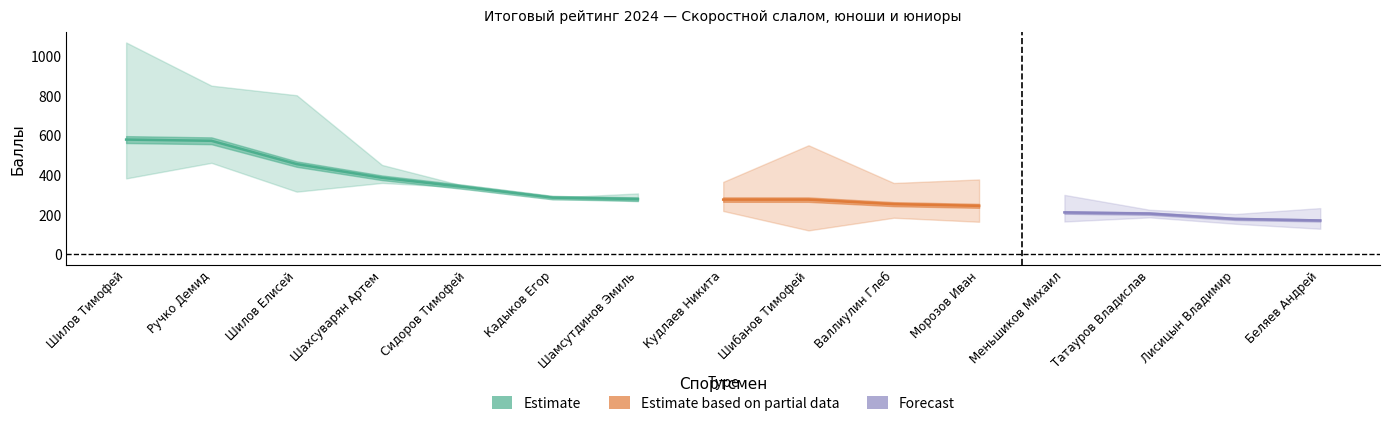

Reading left to right, extract all data points from this chart.

Полная сумма баллов за год: Шилов Тимофей=1069.9	Ручко Демид=851.9	Шилов Елисей=803.6	Шахсуварян Артем=451.7	Сидоров Тимофей=341.6	Кадыков Егор=286.9	Шамсутдинов Эмиль=308.0	Кудлаев Никита=349.5	Шибанов Тимофей=517.9	Валлиулин Глеб=334.1	Морозов Иван=358.5	Меньшиков Михаил=286.3	Татауров Владислав=206.4	Лисицын Владимир=179.5	Беляев Андрей=198.3
Сумма 3х высших баллов за год: Шилов Тимофей=579.8	Ручко Демид=573.7	Шилов Елисей=456.0	Шахсуварян Артем=386.9	Сидоров Тимофей=339.0	Кадыков Егор=286.9	Шамсутдинов Эмиль=279.6	Кудлаев Никита=276.9	Шибанов Тимофей=276.7	Валлиулин Глеб=253.9	Морозов Иван=245.3	Меньшиков Михаил=212.1	Татауров Владислав=206.4	Лисицын Владимир=179.5	Беляев Андрей=171.6
Рейтинг: Шилов Тимофей=1.0	Ручко Демид=2.0	Шилов Елисей=3.0	Шахсуварян Артем=4.0	Сидоров Тимофей=5.0	Кадыков Егор=6.0	Шамсутдинов Эмиль=7.0	Кудлаев Никита=8.0	Шибанов Тимофей=9.0	Валлиулин Глеб=10.0	Морозов Иван=11.0	Меньшиков Михаил=12.0	Татауров Владислав=13.0	Лисицын Владимир=14.0	Беляев Андрей=15.0